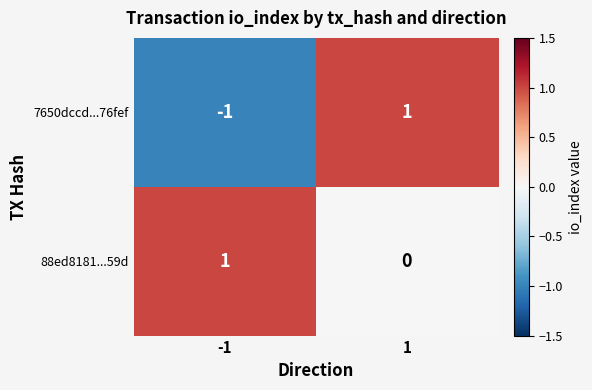

The 88ed8181...59d series shows 0 at -1. True or false?

False